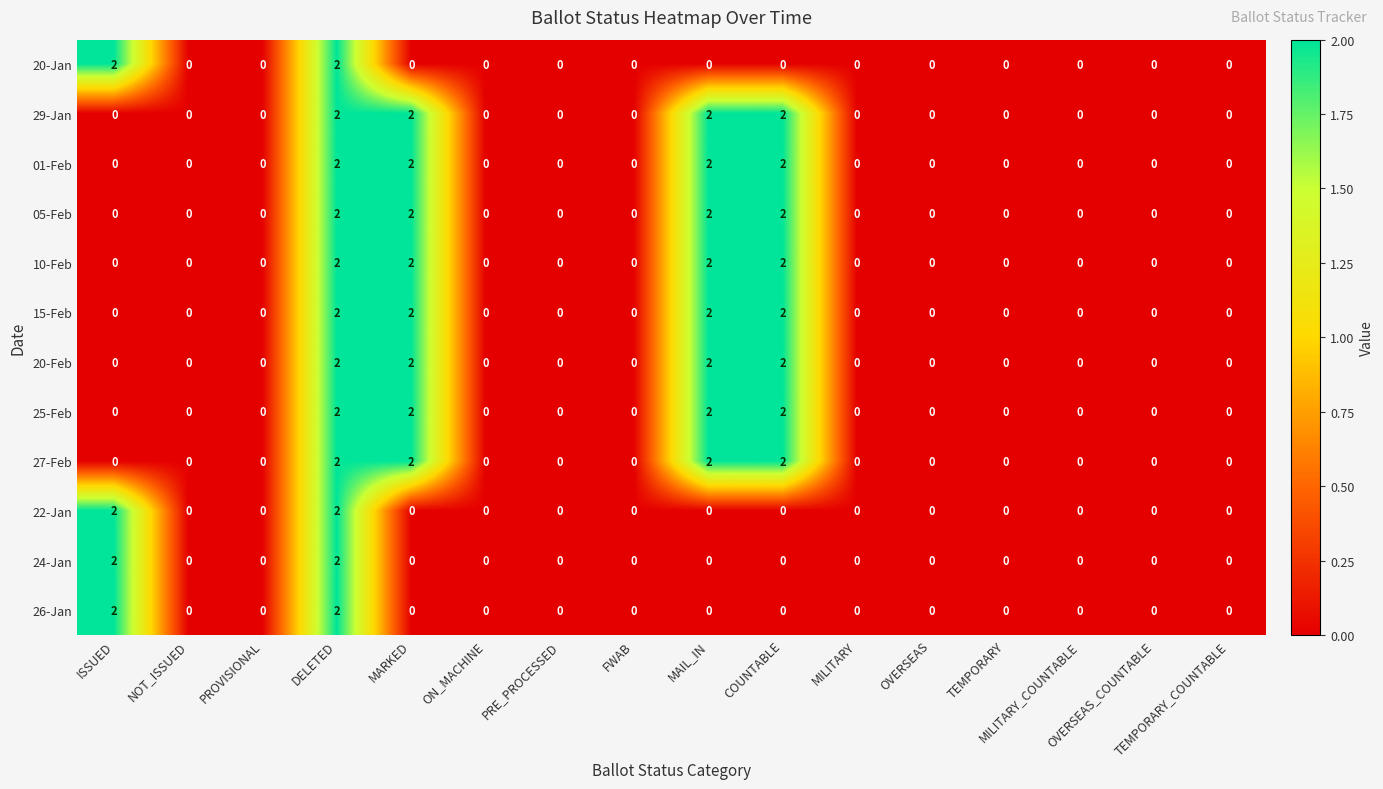

Count the 01-Feb values in the range 0 to 2.

16